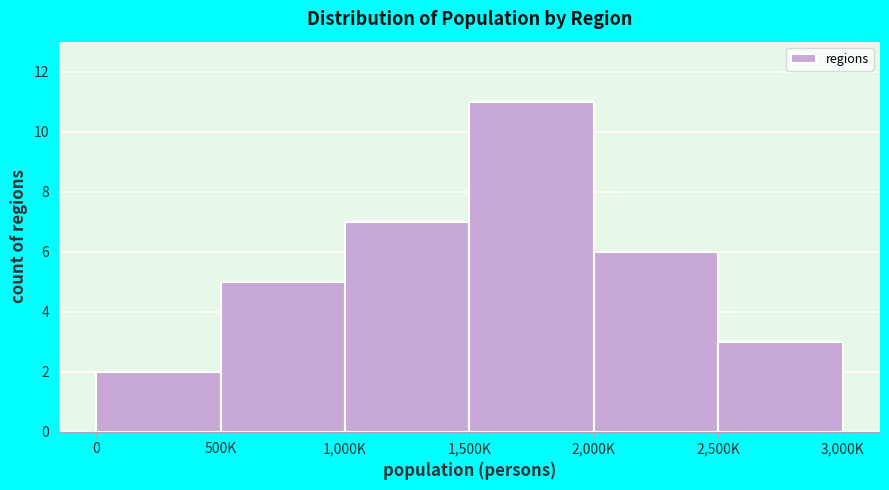

Reading right to left, list all the values displayed in this chart.

3	6	11	7	5	2